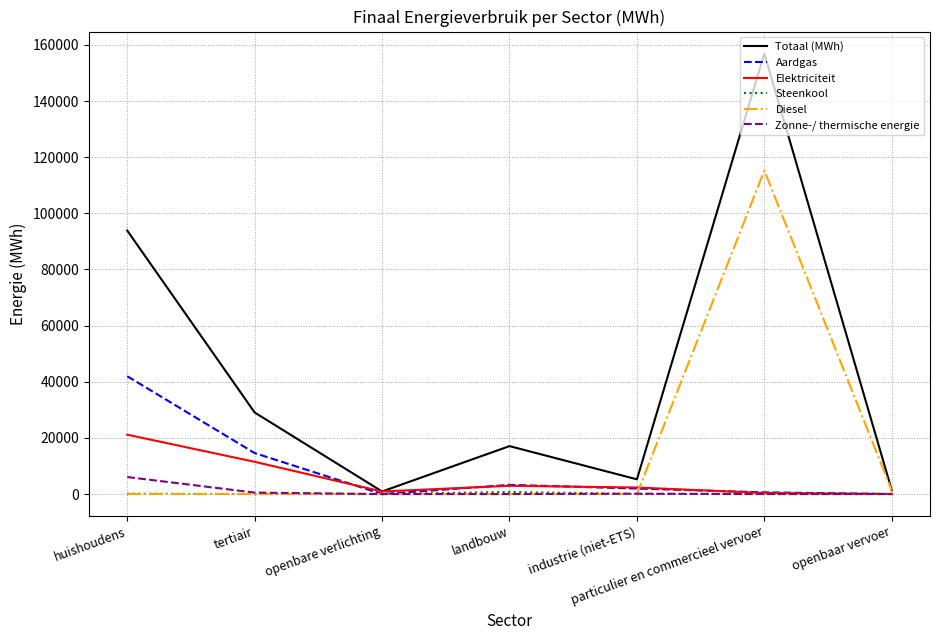

At which category is the sum across all series the highest?

particulier en commercieel vervoer